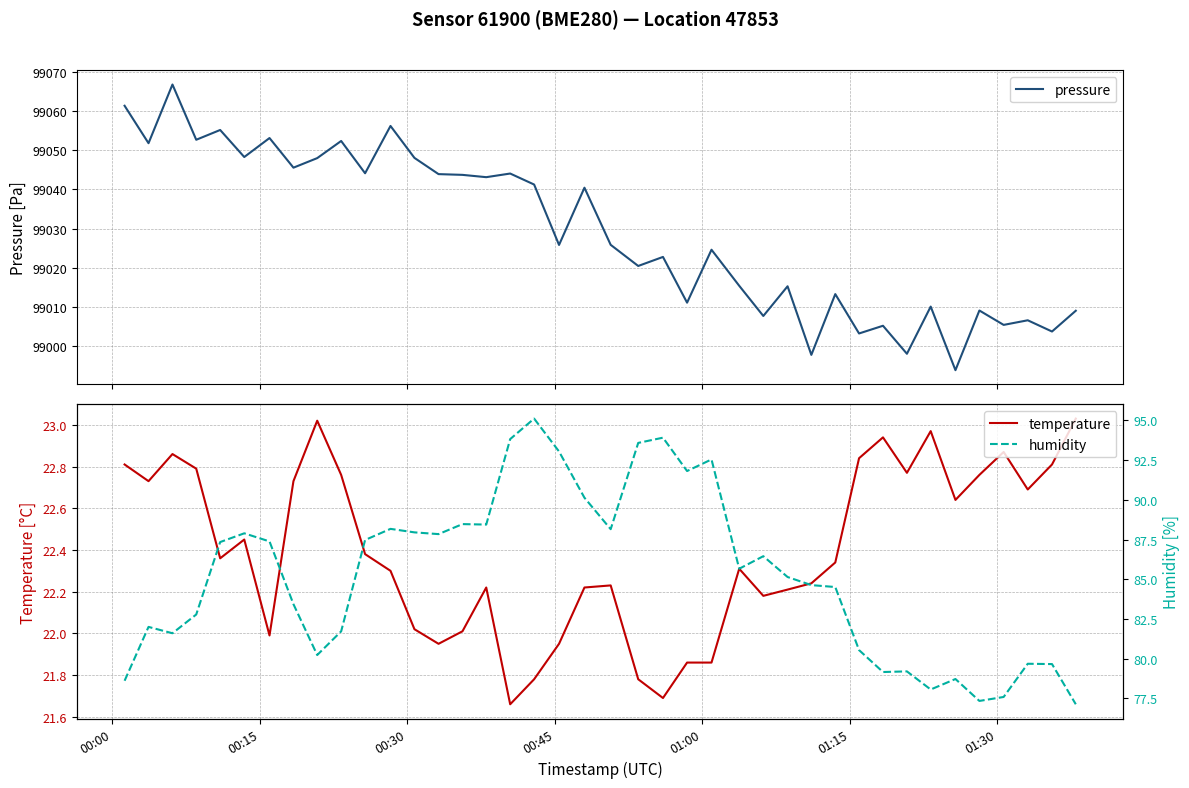

What is the maximum value for pressure?

99066.8